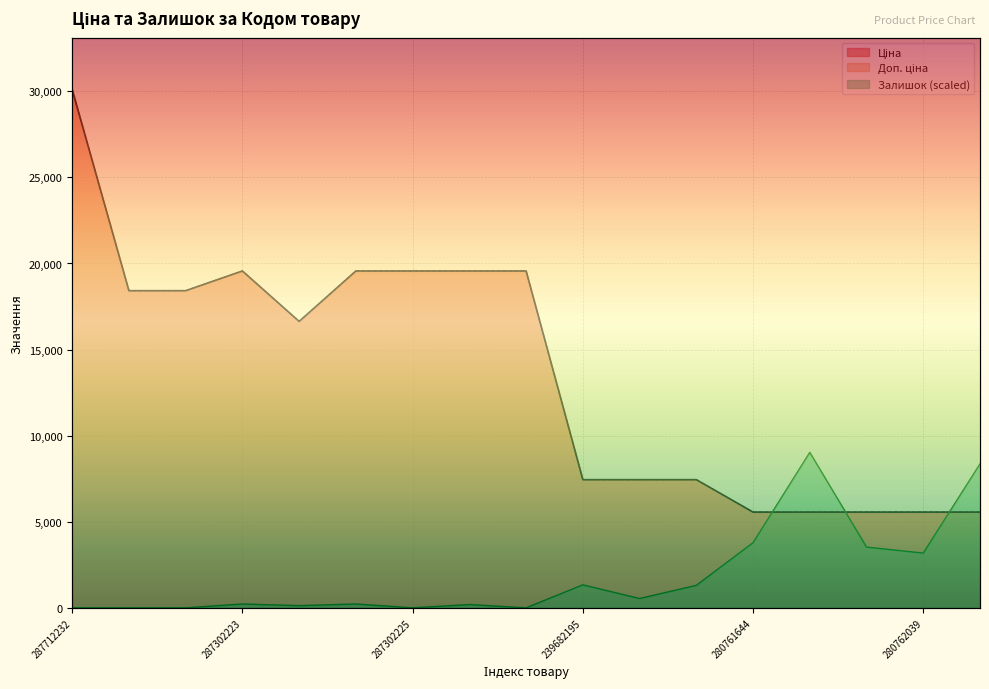

What is the difference between the highest and lowest values at 280761056?

3470.5